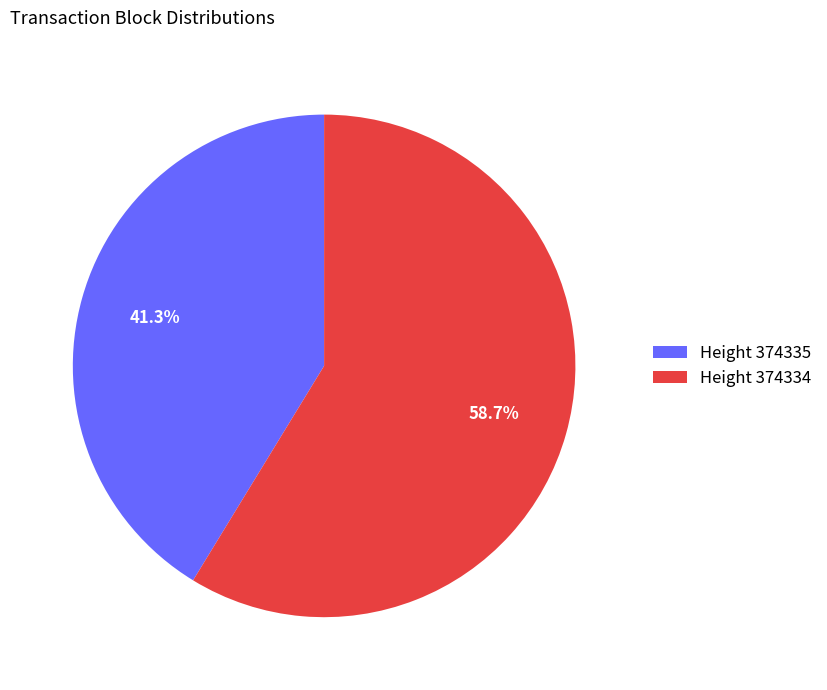

Which slice is the largest?

Height 374334